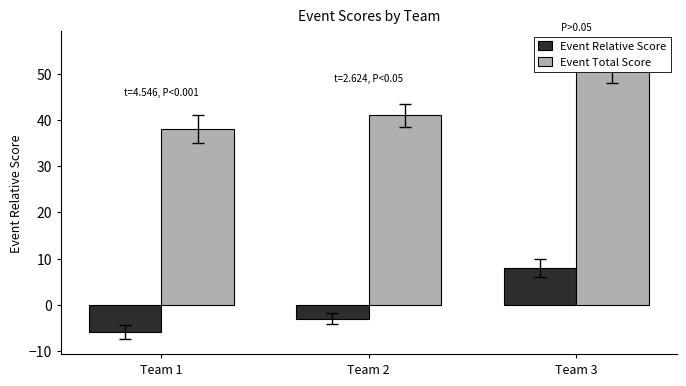

How many values in the Event Relative Score series exceed -3?

1